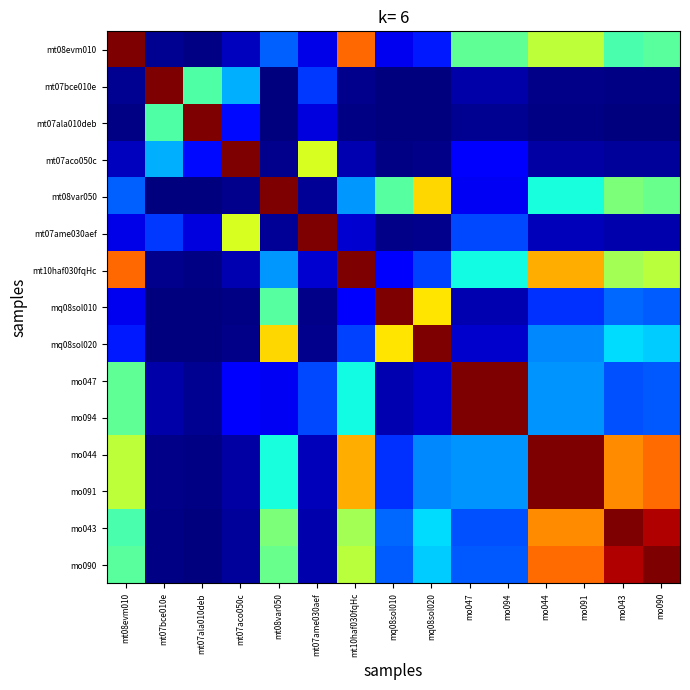

List the series in order of their peak value, highest first.

mt08evm010, mt07bce010e, mt07ala010deb, mt07aco050c, mt08var050, mt07ame030aef, mt10haf030fqHc, mq08sol010, mq08sol020, mo047, mo094, mo044, mo091, mo043, mo090